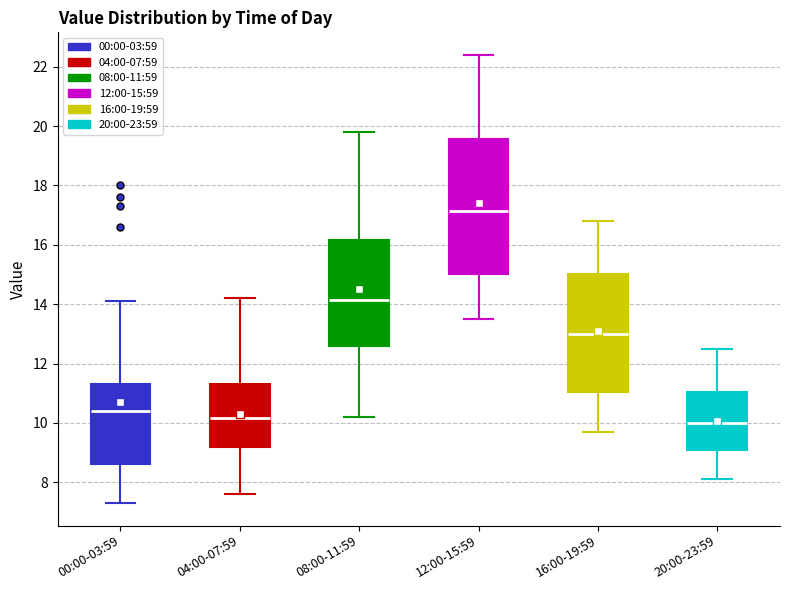

Which box's median line is the highest?

12:00-15:59